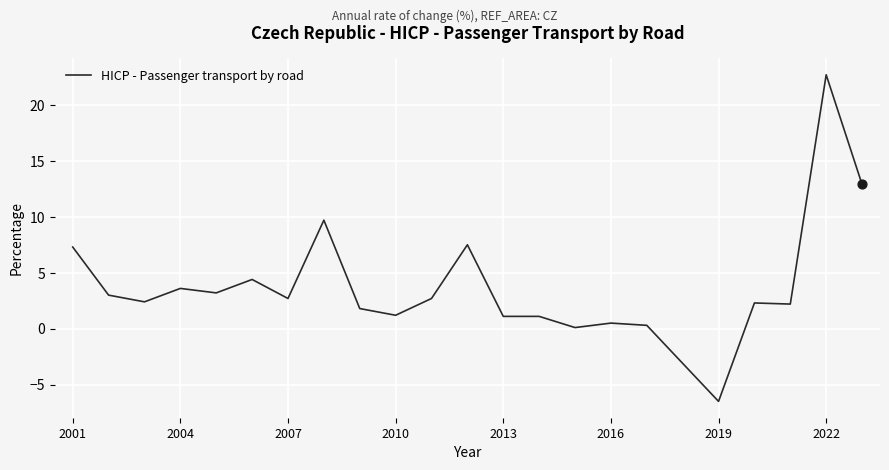

What is the minimum value shown in the chart?

-6.5